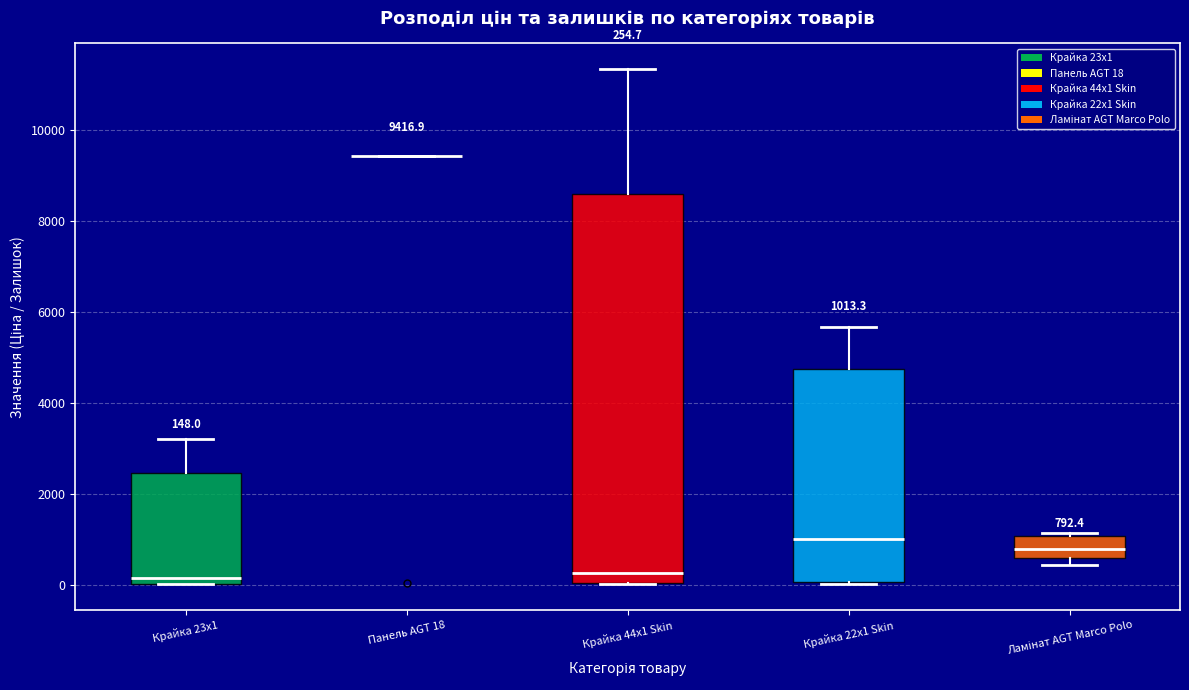

Comparing the boxes themselves (not the whiskers), which one is the tallest?

Крайка 44x1 Skin